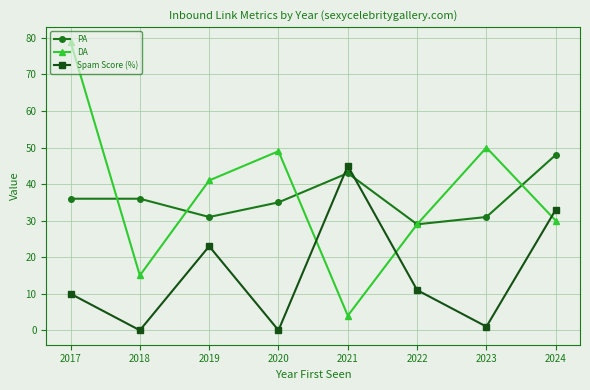

Which series has the largest total across all categories?

DA